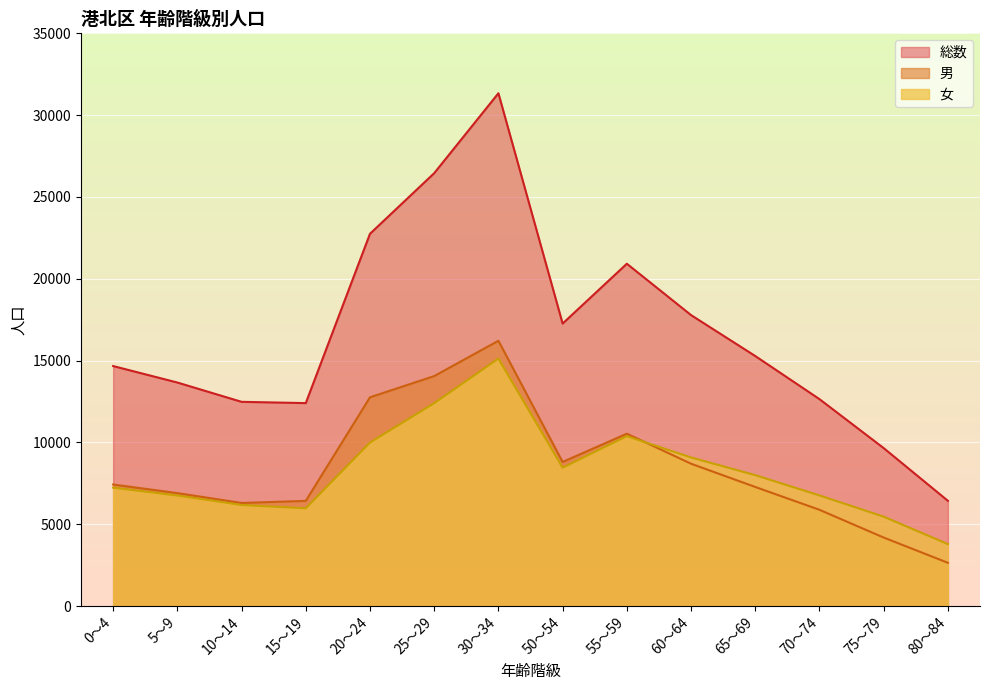

At which label does 総数 reach its peak?

30～34